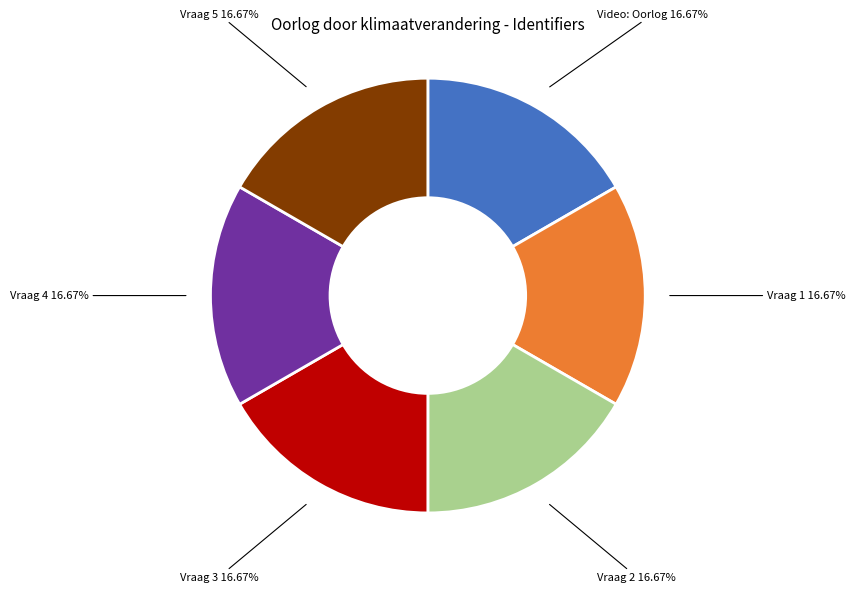

Is there any slice that represents more than half of the pie?

No